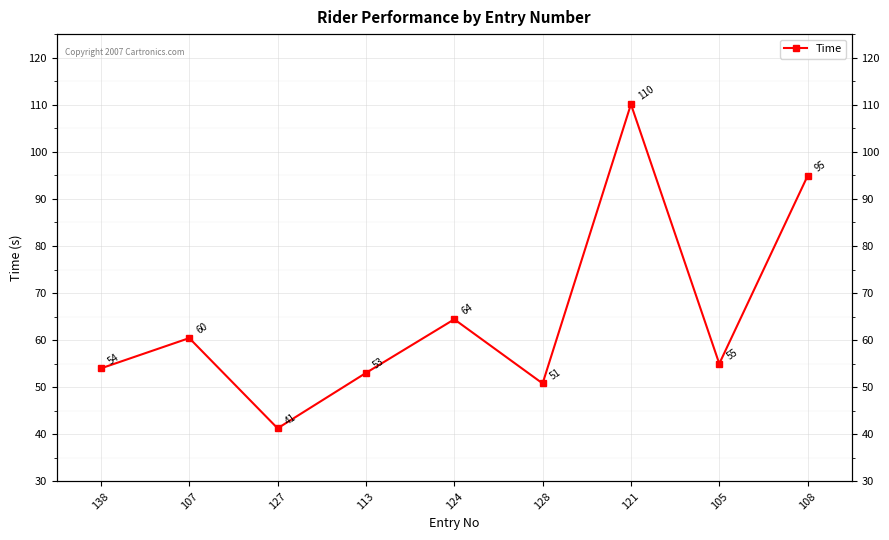

What is the difference between the second highest and second lowest values?

44.1